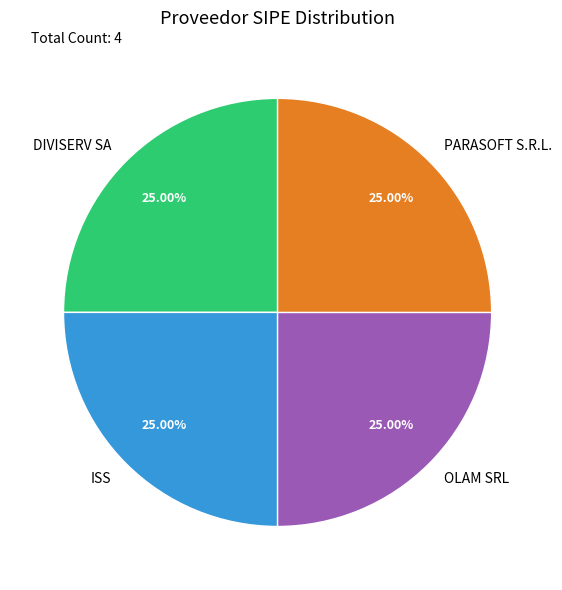

To the nearest percent, what percentage of the pie is ISS?

25%